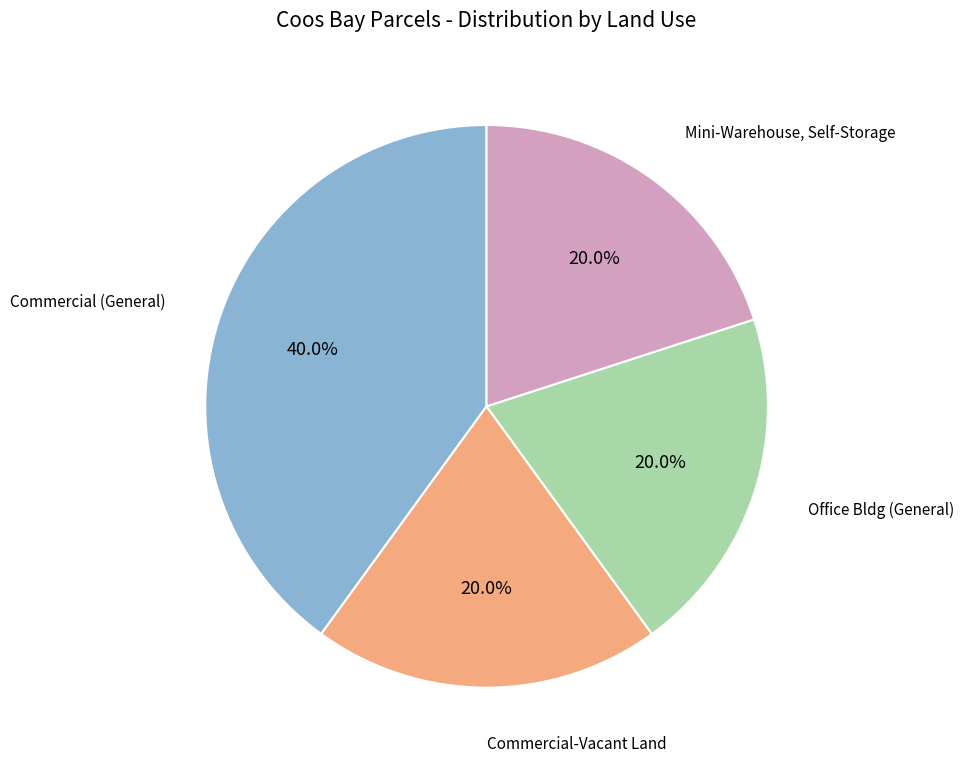

Is there a majority slice in this chart?

No